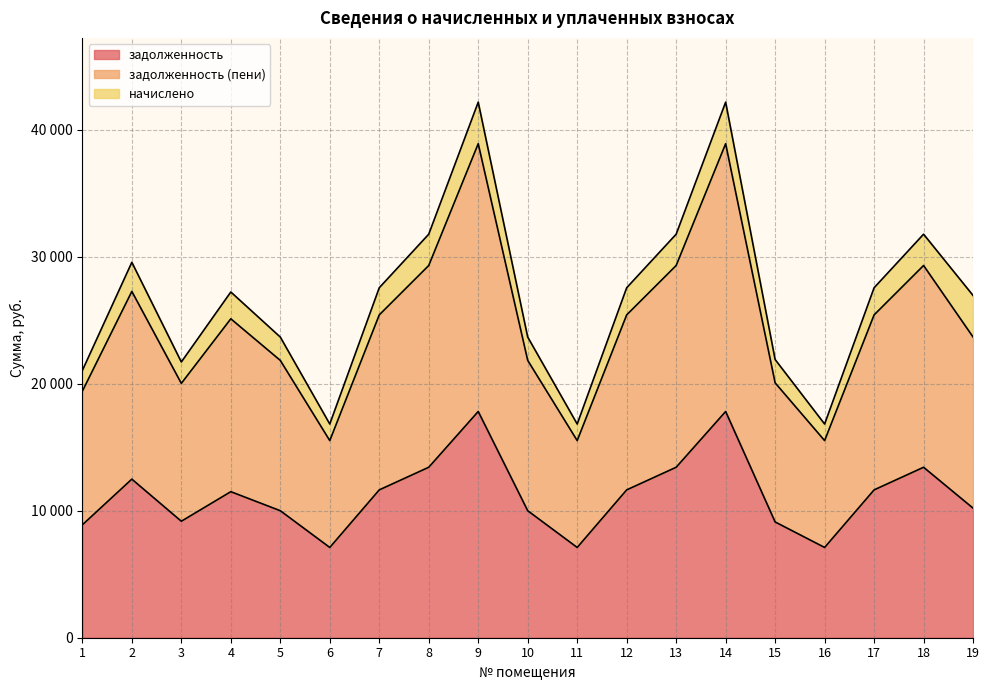

Does the chart display data point markers on the line(s)?

No